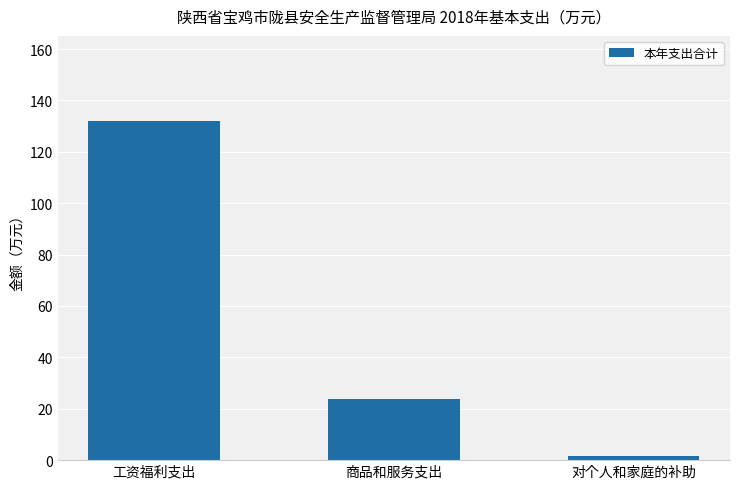

At which label does the data first exceed 23?

工资福利支出